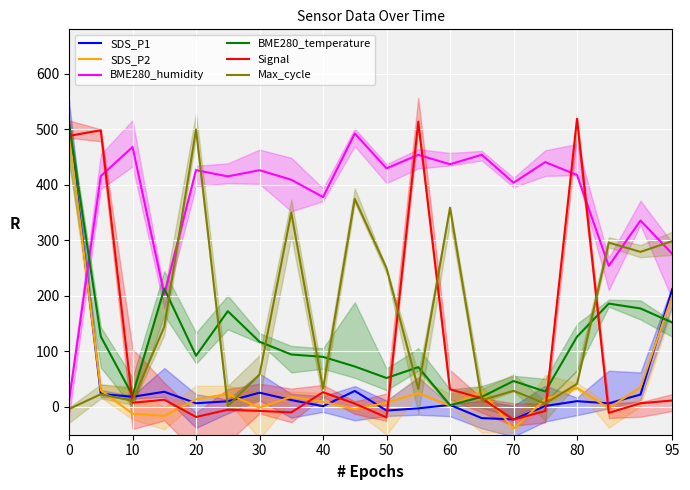

Rank the series by their maximum value, from lowest to highest.

BME280_humidity, SDS_P2, Max_cycle, SDS_P1, BME280_temperature, Signal